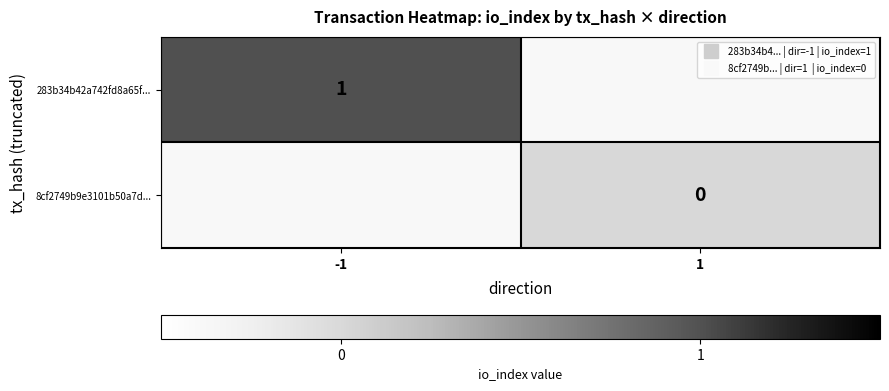

List the labels in order of 283b34b42a742fd8a65f... value, largest first.

-1, 1